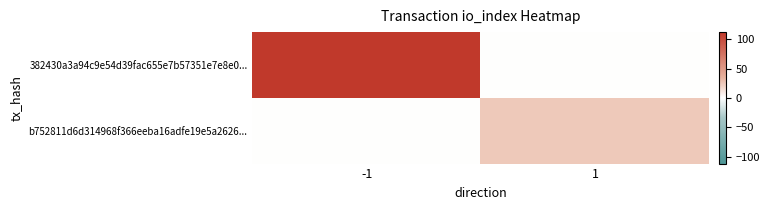

What is the total value across all series at -1?

112